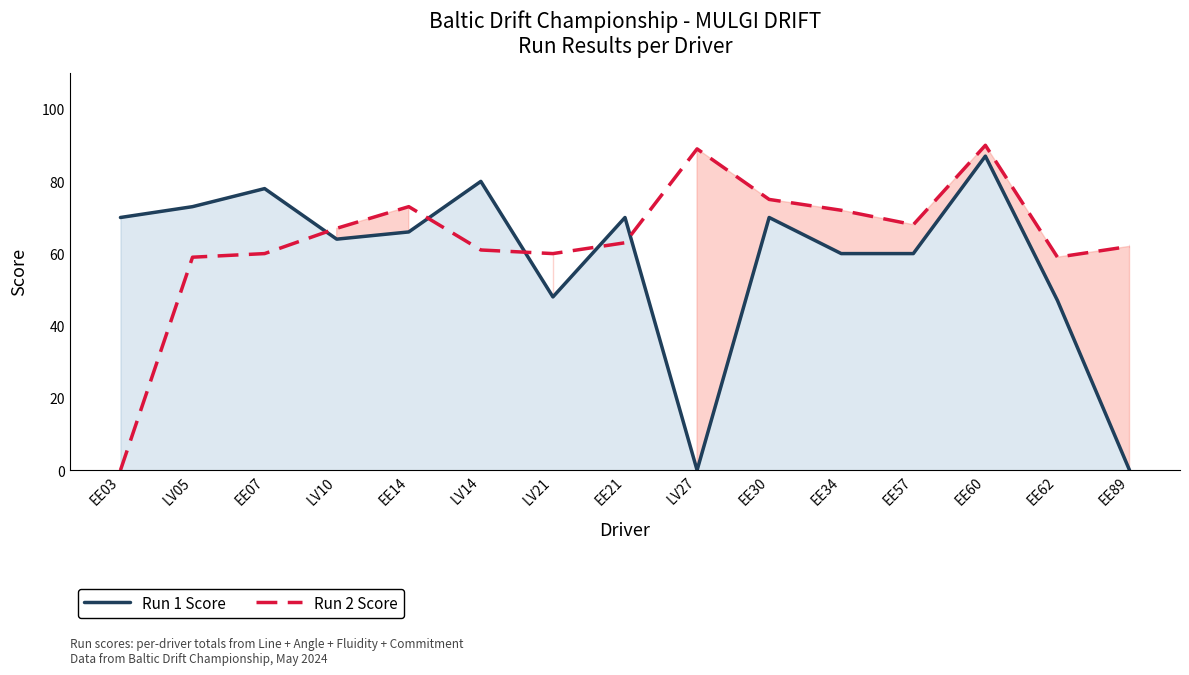

True or false: Run 2 Score has a value of 89 at LV27.

True